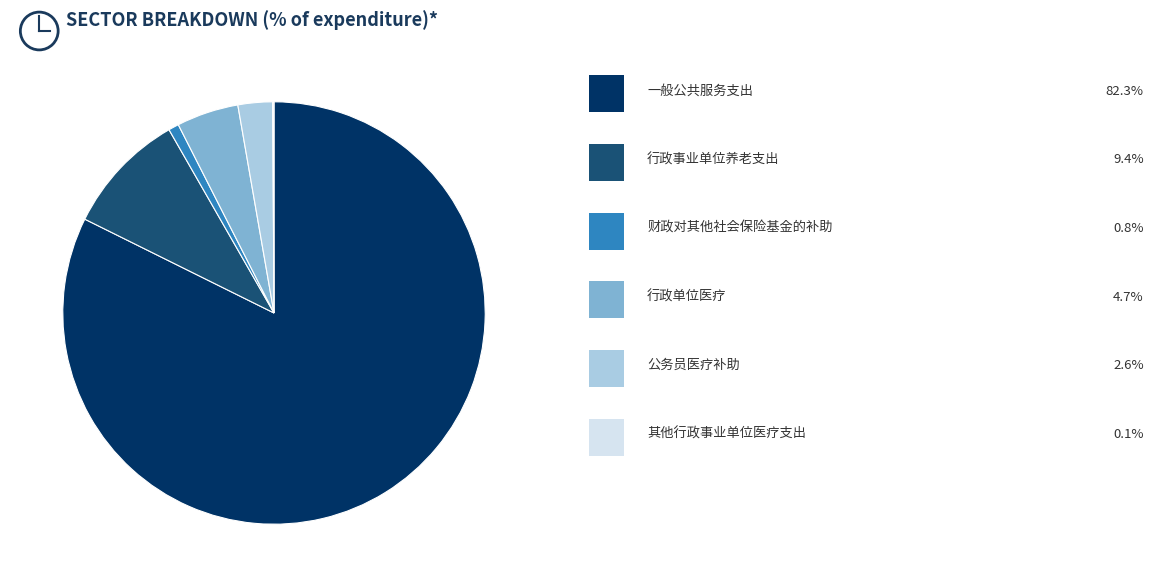

Is there a majority slice in this chart?

Yes